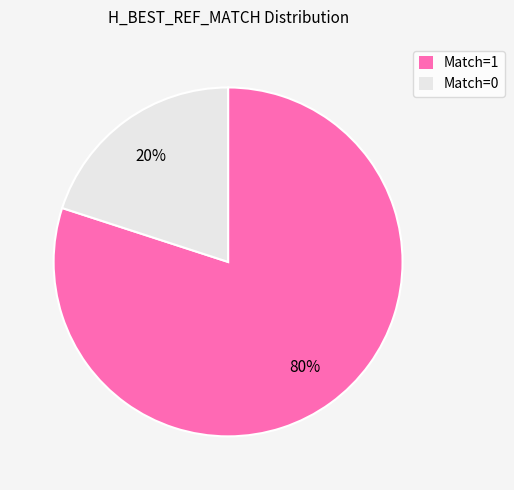

Which category has the biggest portion of the pie?

Match=1